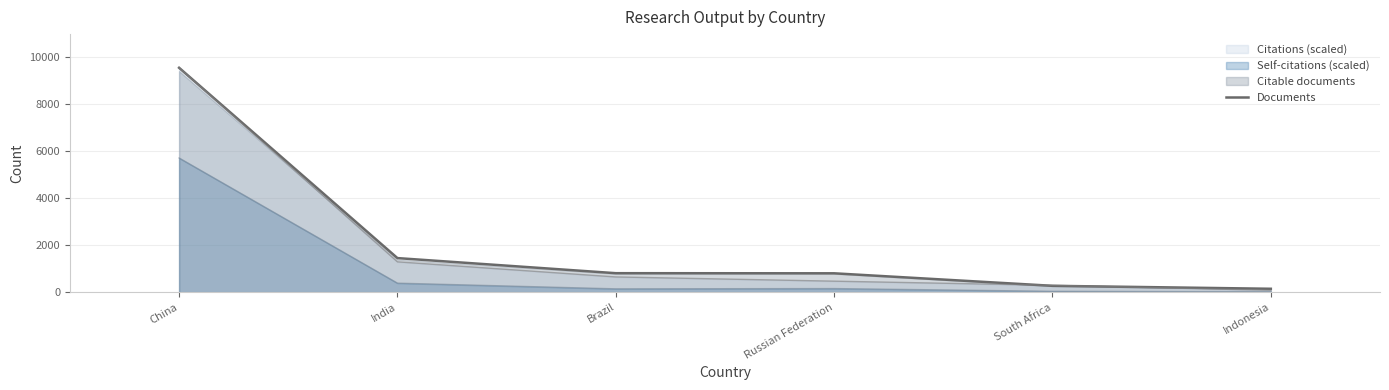

What is the change in value from Brazil to Russian Federation?

-5